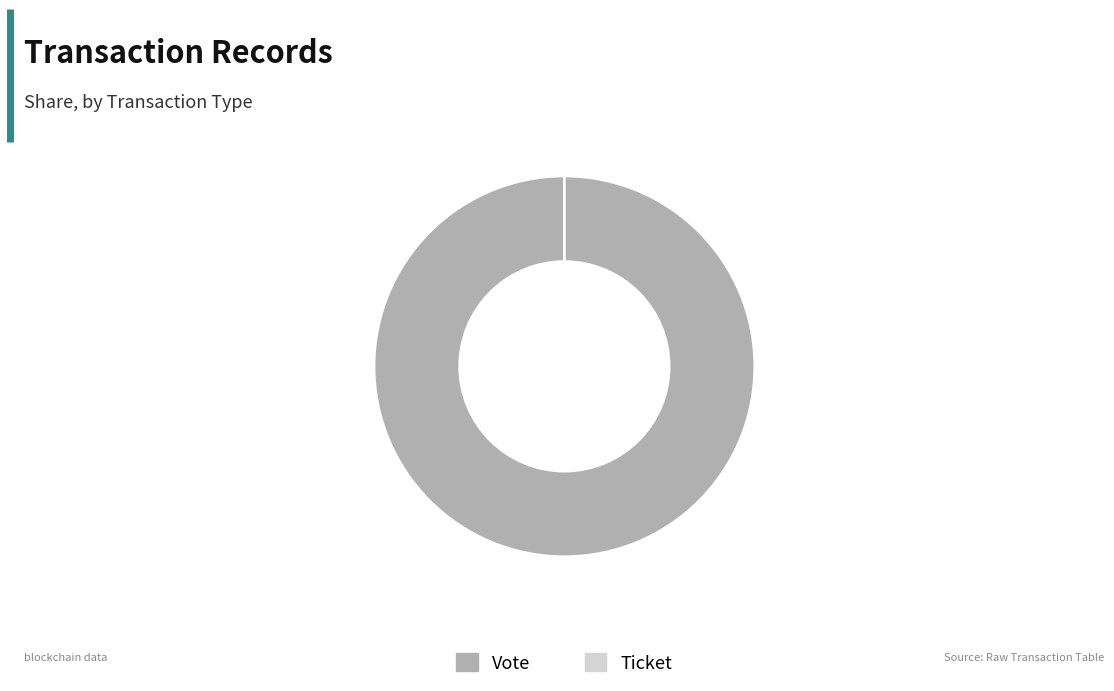

Which slice is the largest?

Vote